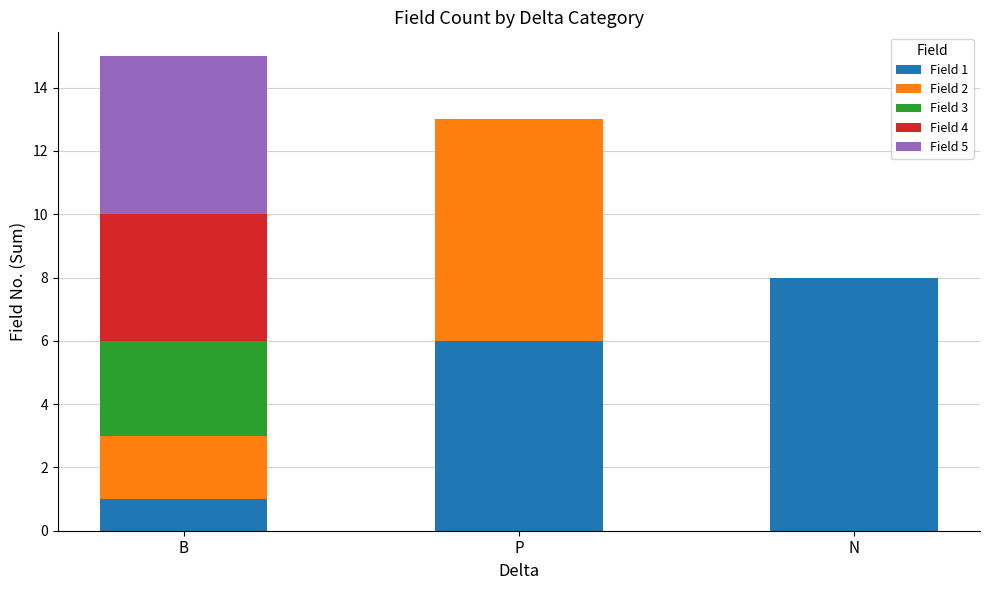

What are all the series names shown in the legend?

Field 1, Field 2, Field 3, Field 4, Field 5